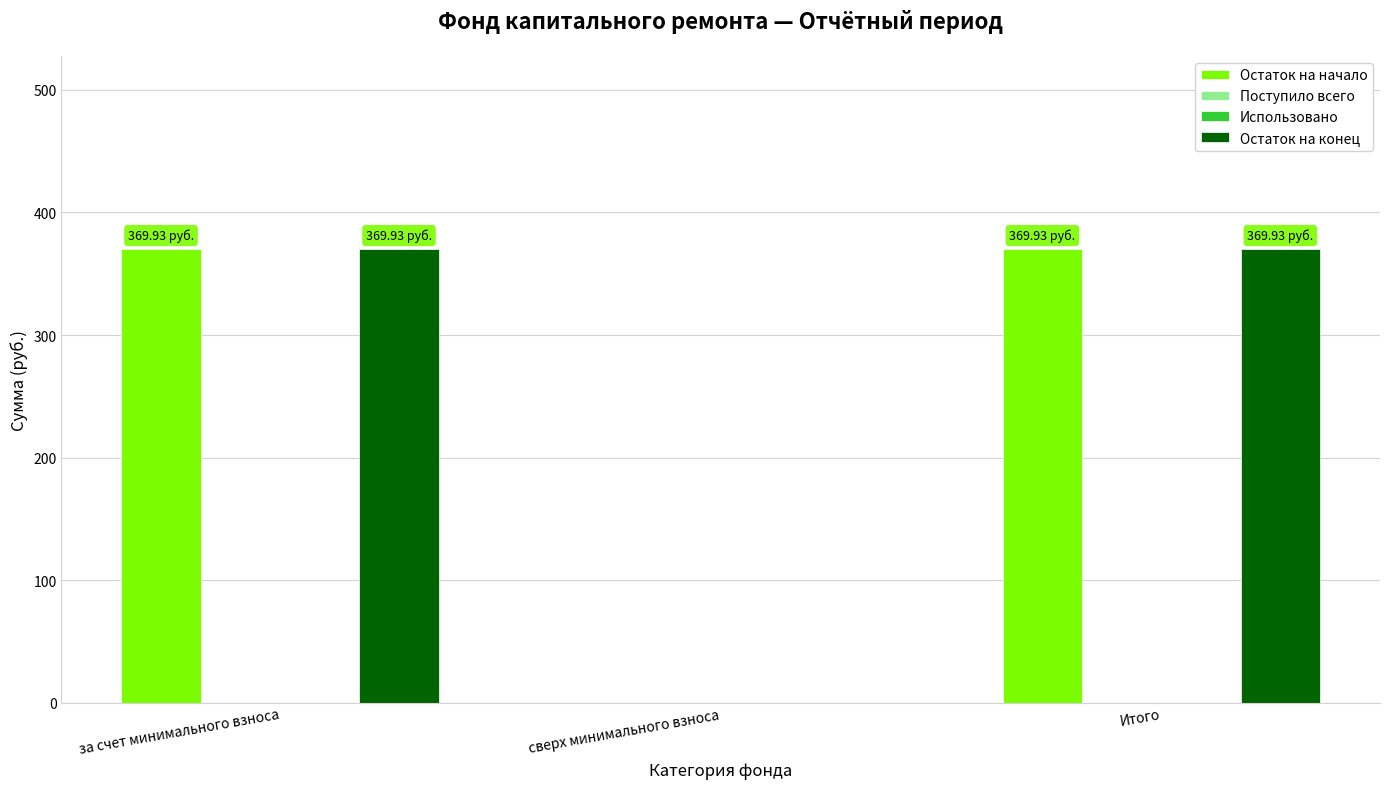

Which series has the largest range (max minus min)?

Остаток на начало